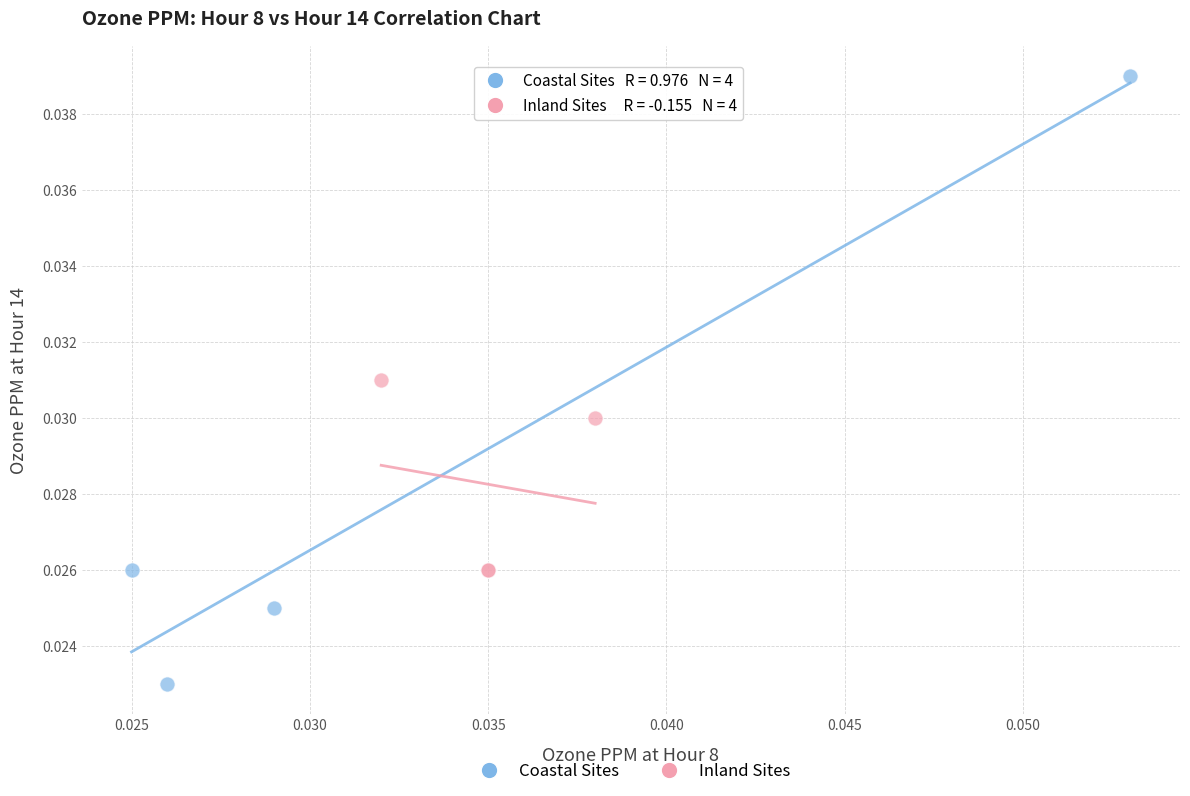

Which series has the widest spread of Y values?

Coastal Sites